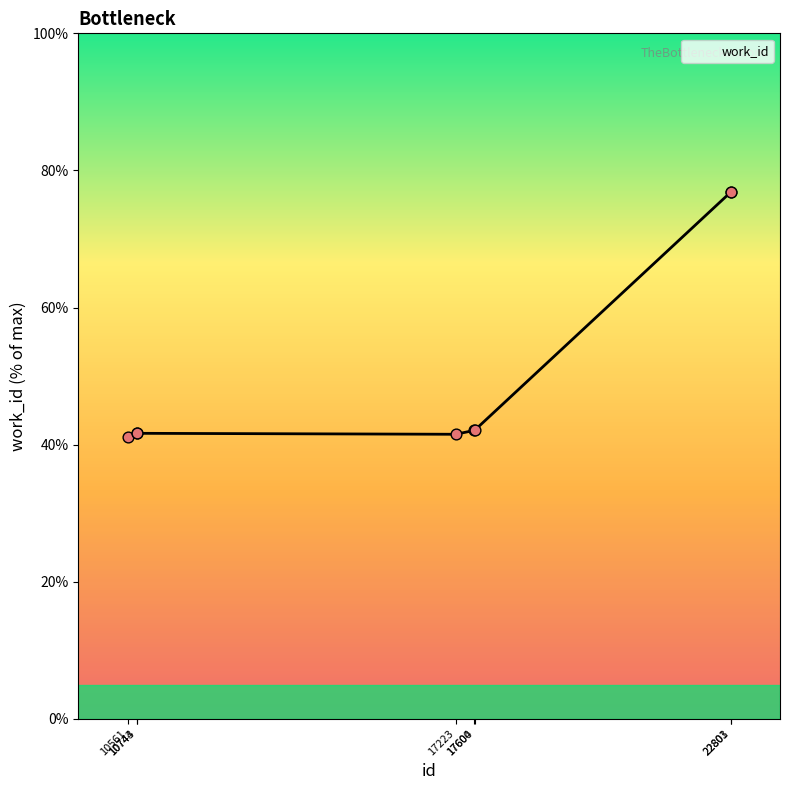

What is the ratio of the value at 17600 to the value at 17223?

1.0